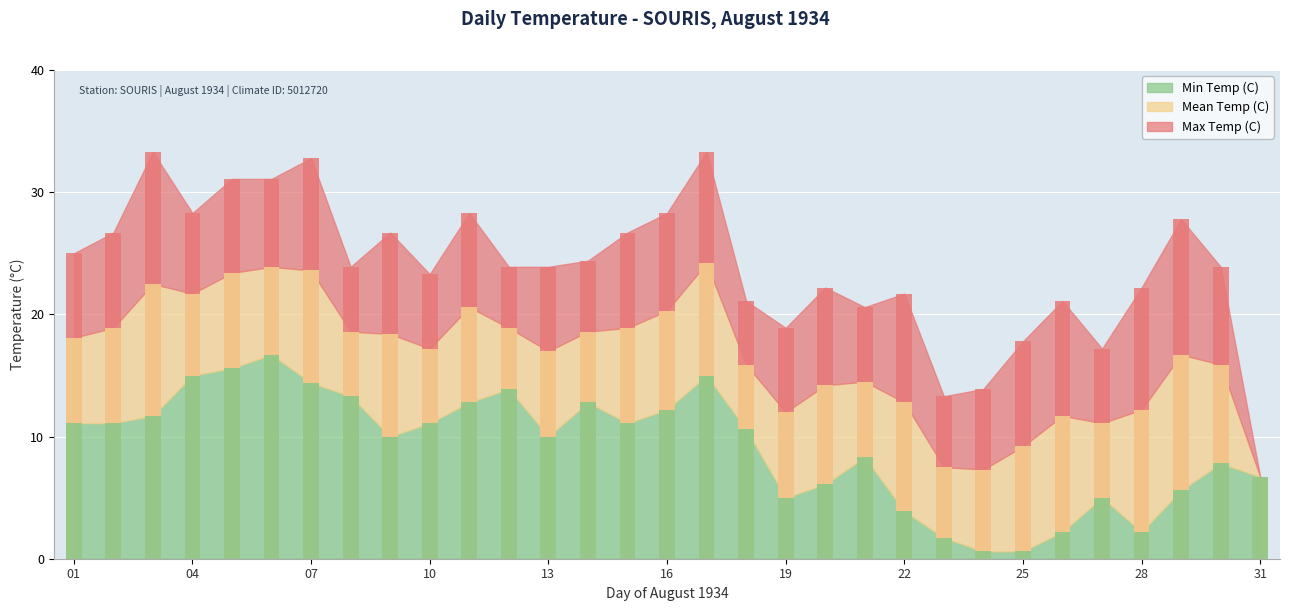

What are all the series names shown in the legend?

Max Temp (C), Mean Temp (C), Min Temp (C)